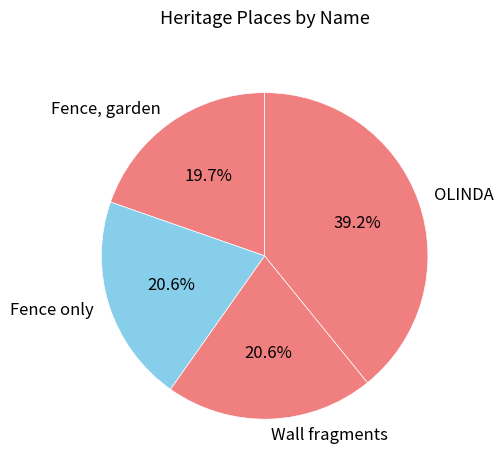

To the nearest percent, what portion does OLINDA represent?

39%